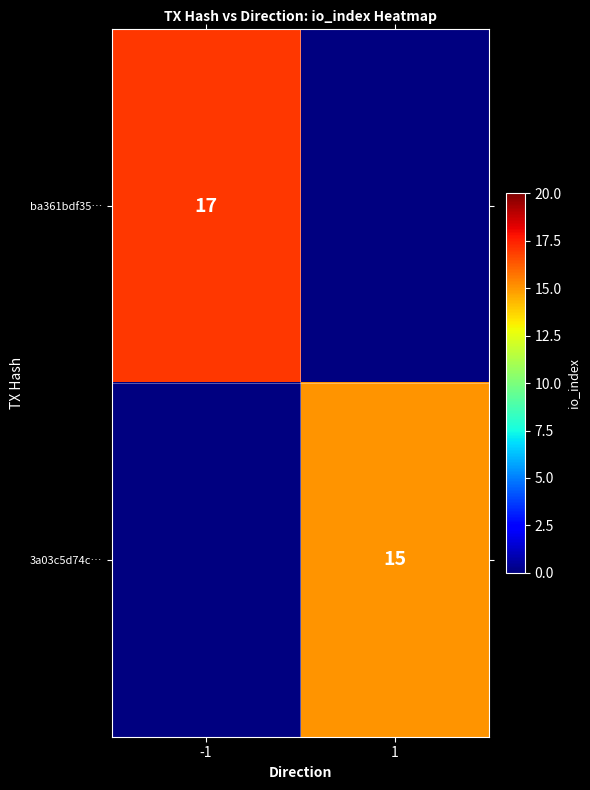

True or false: ba361bdf35… has a value of 29 at -1.

False